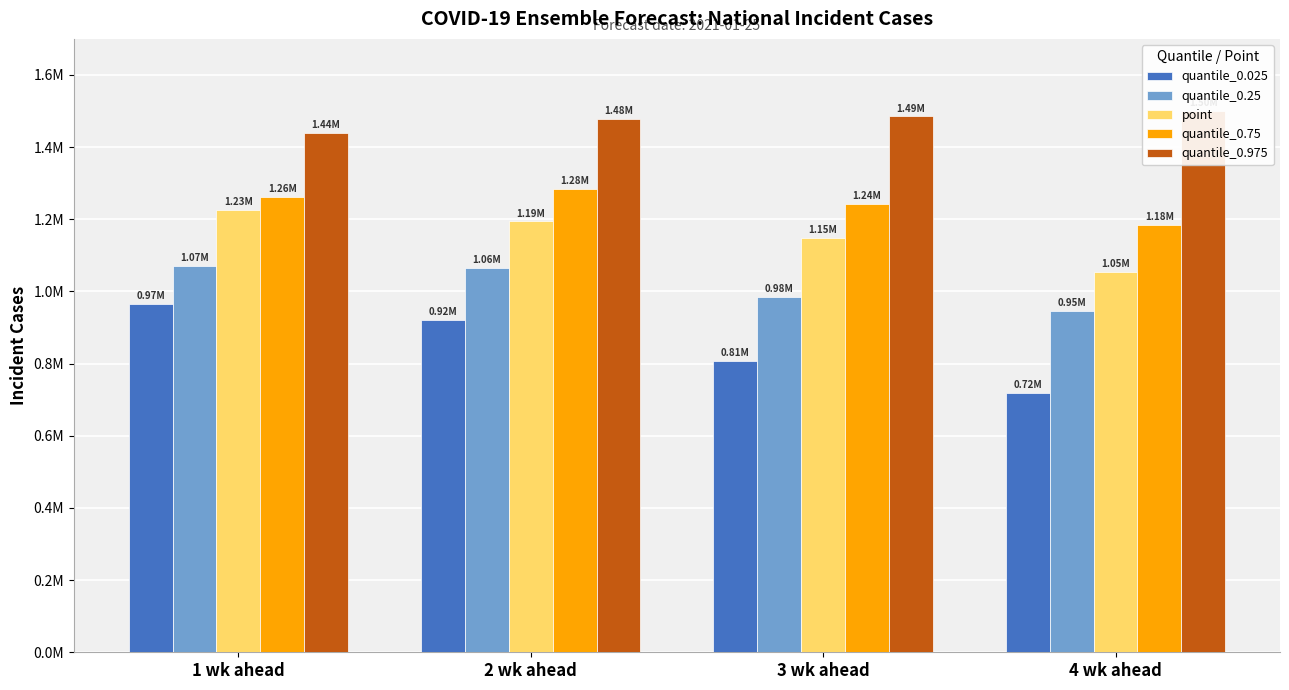

What is the smallest value displayed?

718580